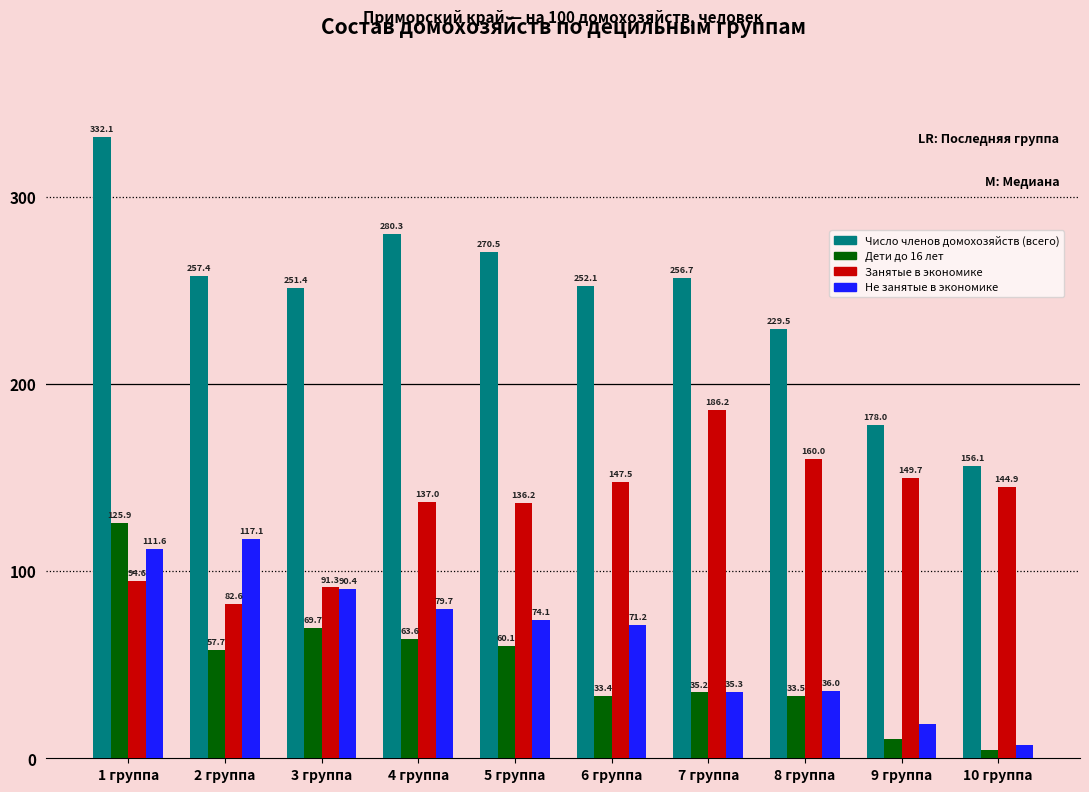

Reading left to right, extract all data points from this chart.

Число членов домохозяйств (всего): 1 группа=332.1	2 группа=257.4	3 группа=251.4	4 группа=280.3	5 группа=270.5	6 группа=252.1	7 группа=256.7	8 группа=229.5	9 группа=178.0	10 группа=156.1
Дети до 16 лет: 1 группа=125.9	2 группа=57.7	3 группа=69.7	4 группа=63.6	5 группа=60.1	6 группа=33.4	7 группа=35.2	8 группа=33.5	9 группа=10.2	10 группа=4.4
Занятые в экономике: 1 группа=94.6	2 группа=82.6	3 группа=91.3	4 группа=137.0	5 группа=136.2	6 группа=147.5	7 группа=186.2	8 группа=160.0	9 группа=149.7	10 группа=144.9
Не занятые в экономике: 1 группа=111.6	2 группа=117.1	3 группа=90.4	4 группа=79.7	5 группа=74.1	6 группа=71.2	7 группа=35.3	8 группа=36.0	9 группа=18.2	10 группа=6.9